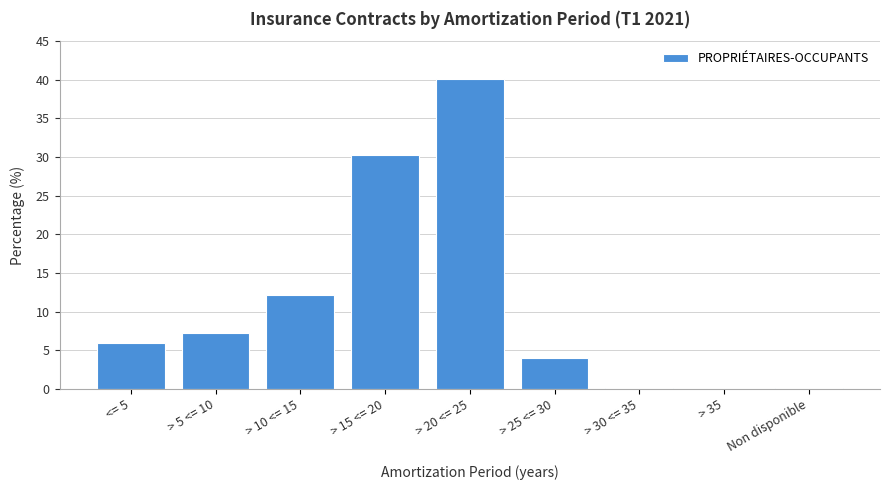

At which label does the data first exceed 5?

<= 5